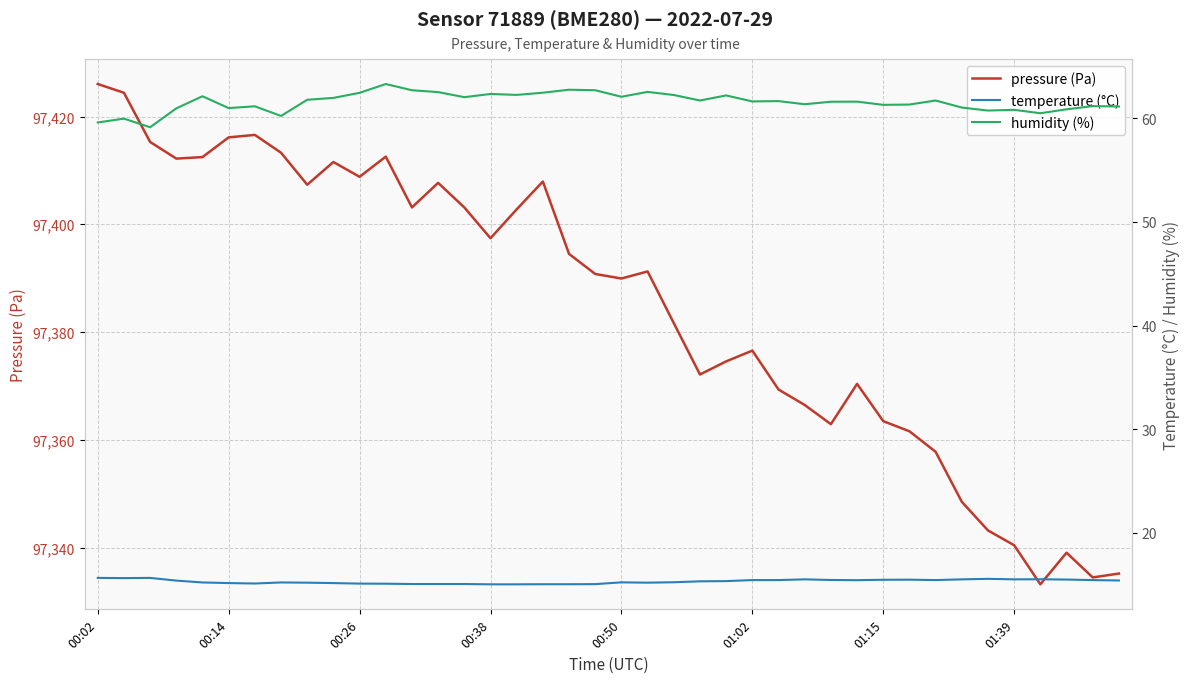

Which series has the largest range (max minus min)?

pressure (Pa)